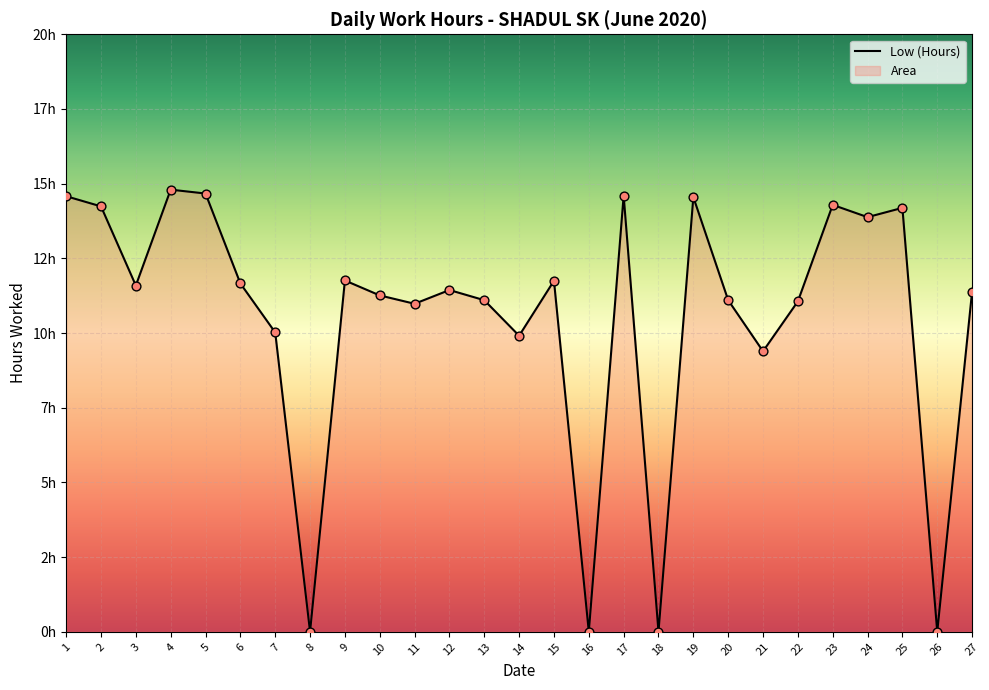

Which has a higher value, 7 or 14?

7